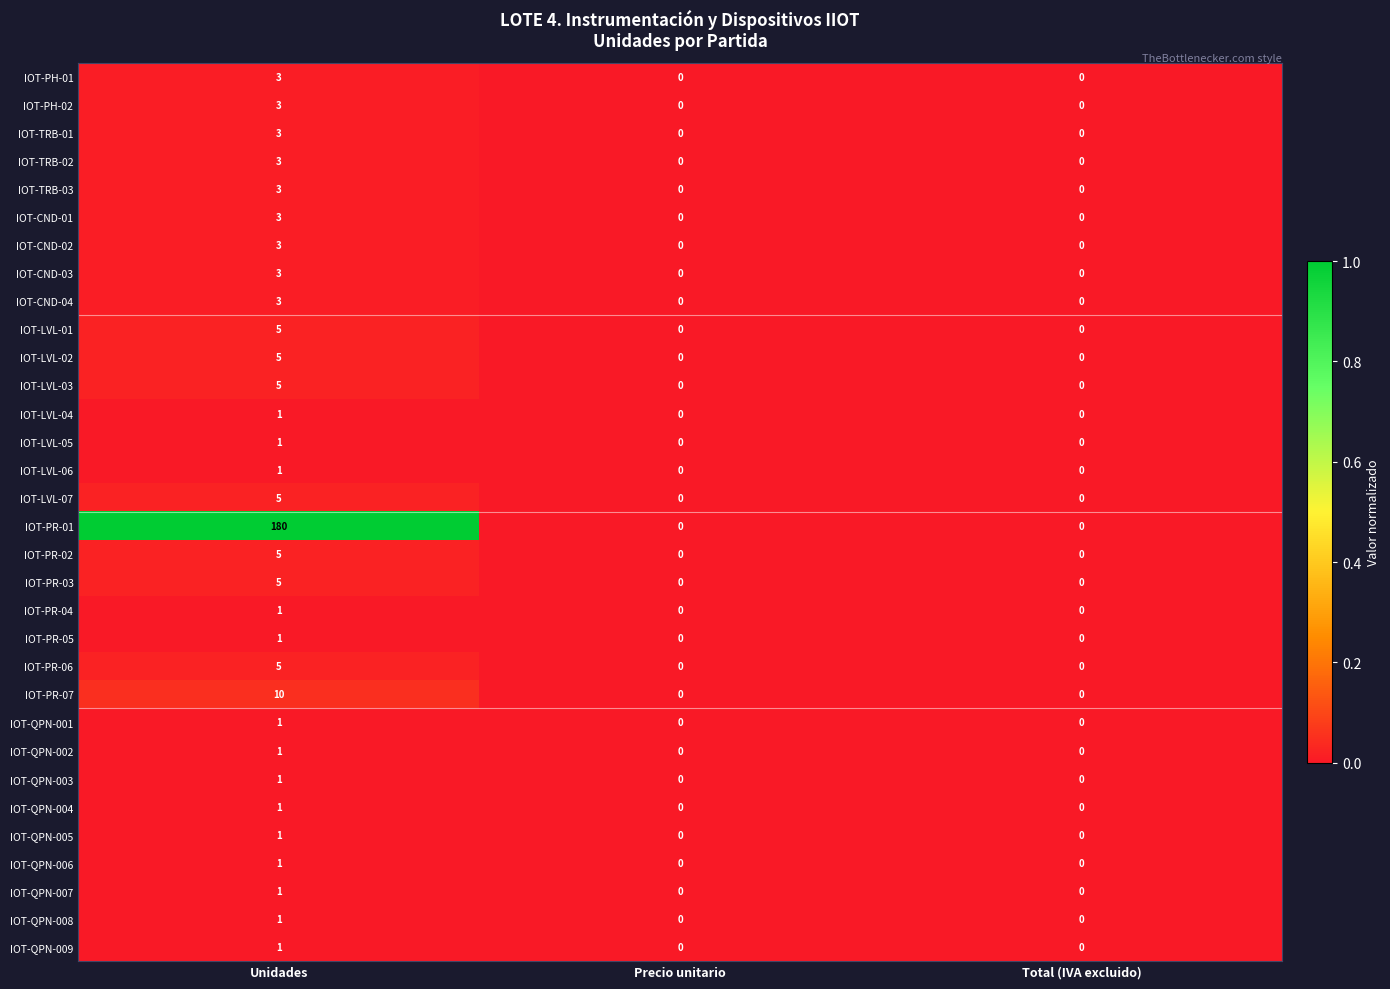

Count the IOT-QPN-001 values in the range 0 to 1.

3